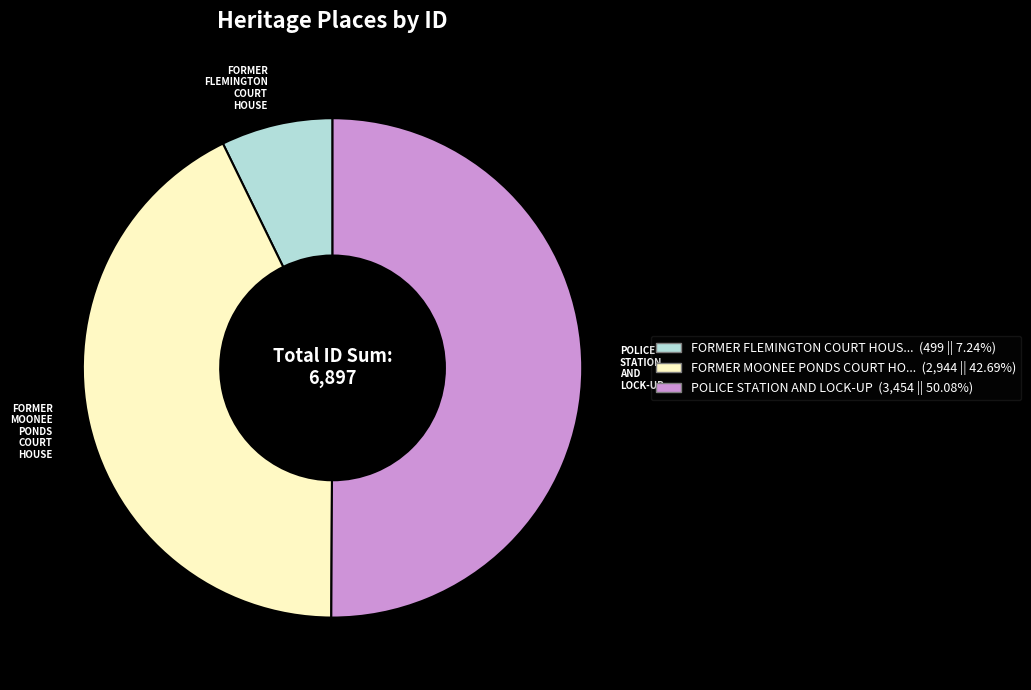

How many slices are in this pie chart?

3